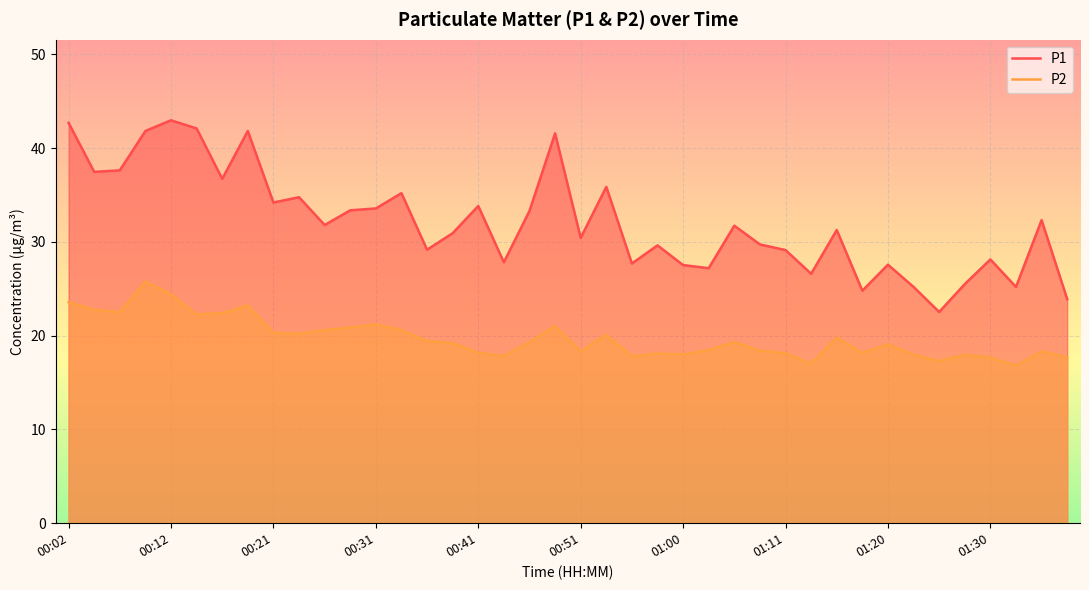

Rank the series at 01:30 from highest to lowest value.

P1, P2